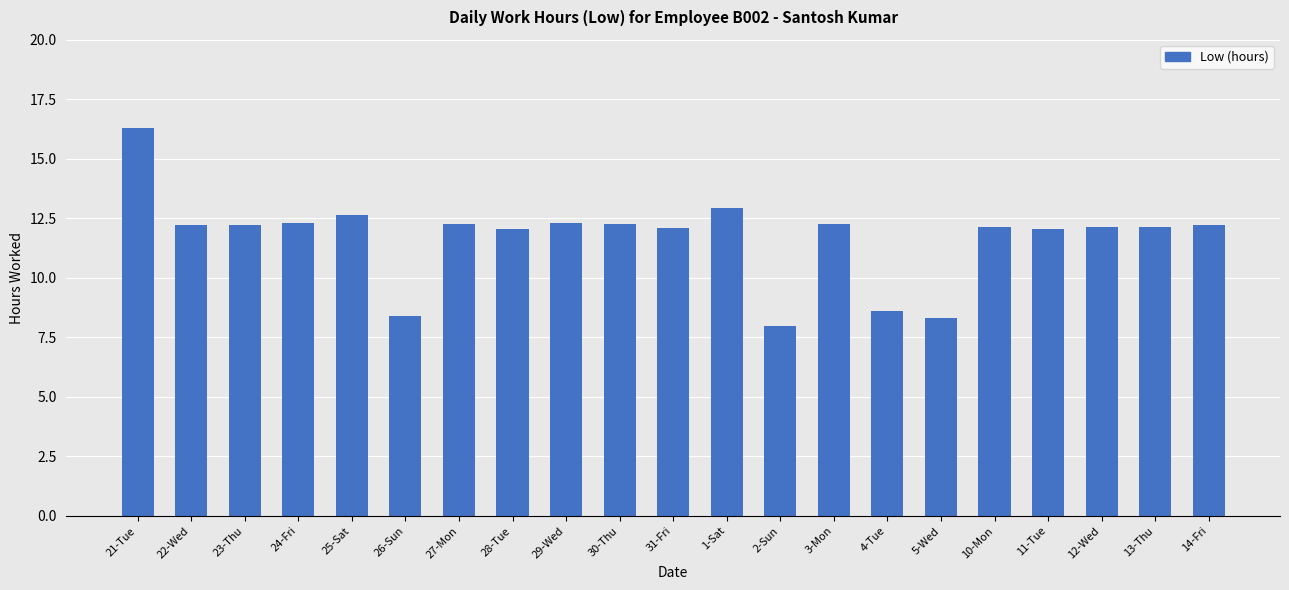

Read the value at 21-Tue.

16.3